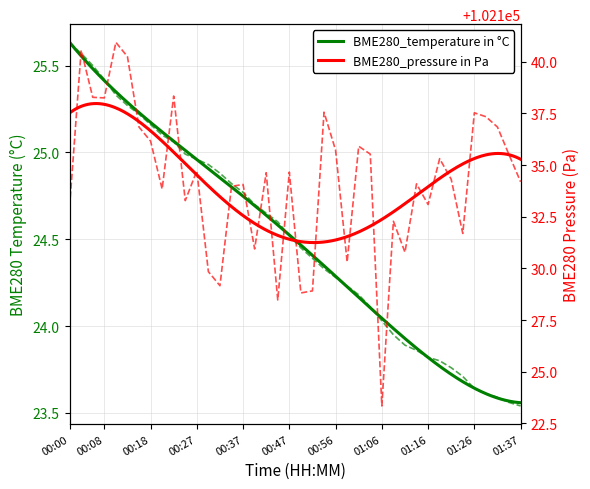

Count the number of categories in the chart.

40